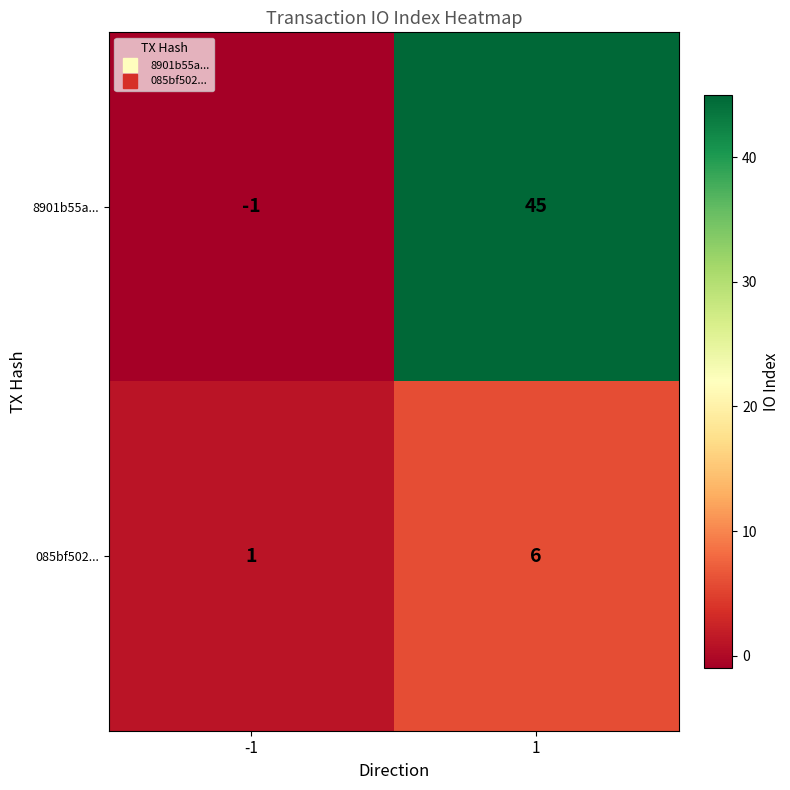

Reading right to left, what are all the values shown in this chart?

8901b55a...: 1=45	-1=-1
085bf502...: 1=6	-1=1